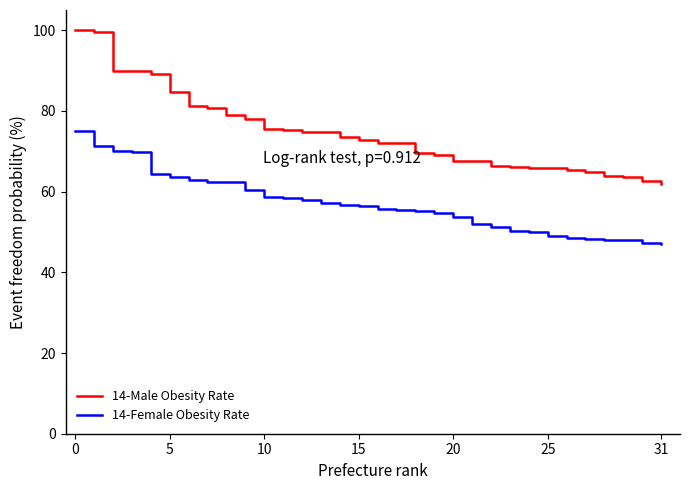

True or false: 14-Female Obesity Rate and 14-Male Obesity Rate intersect in this chart.

False